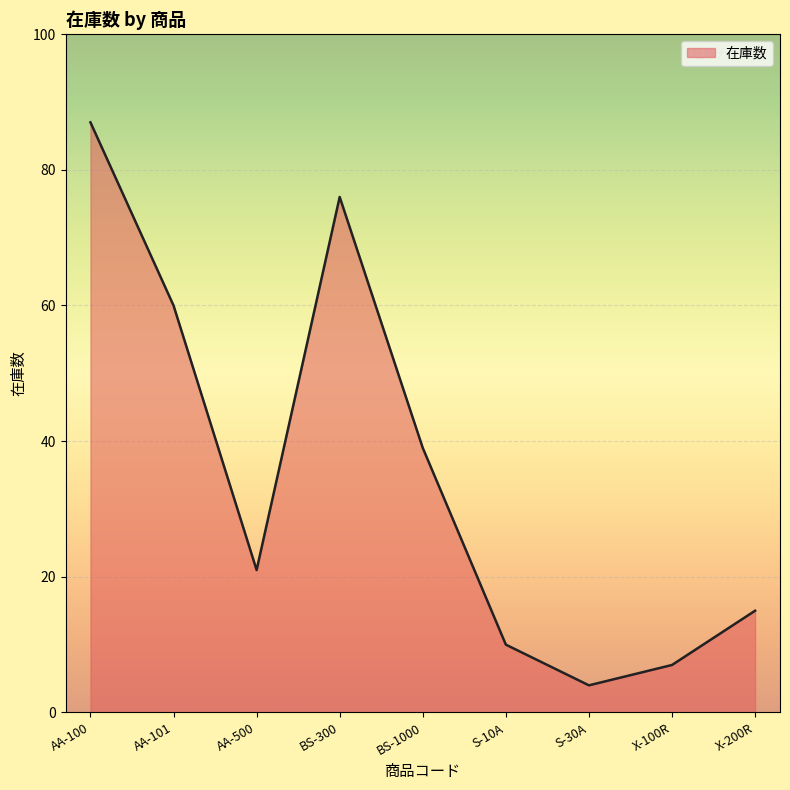

Approximately how many times larger is the value at S-30A compared to S-10A?

0.4